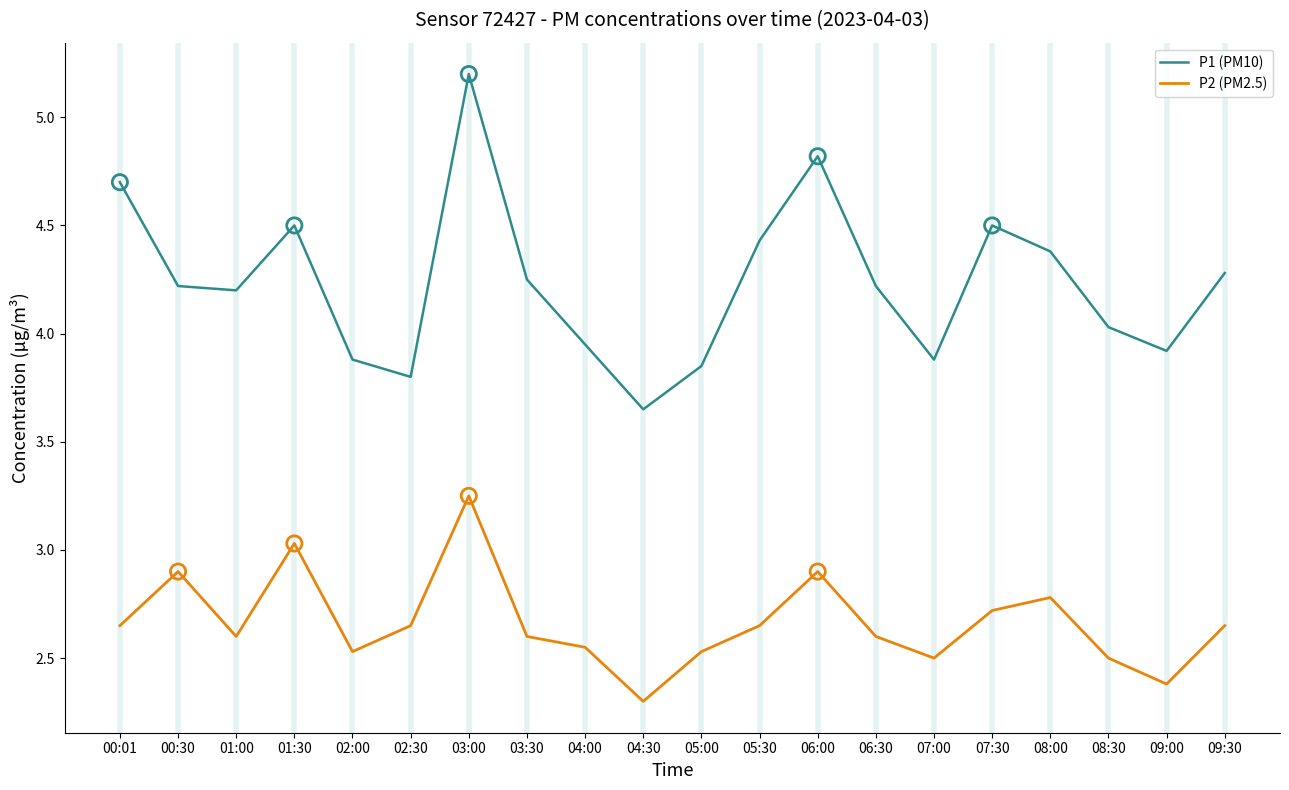

Between 04:30 and 06:30, which series saw the biggest shift?

P1 (PM10)